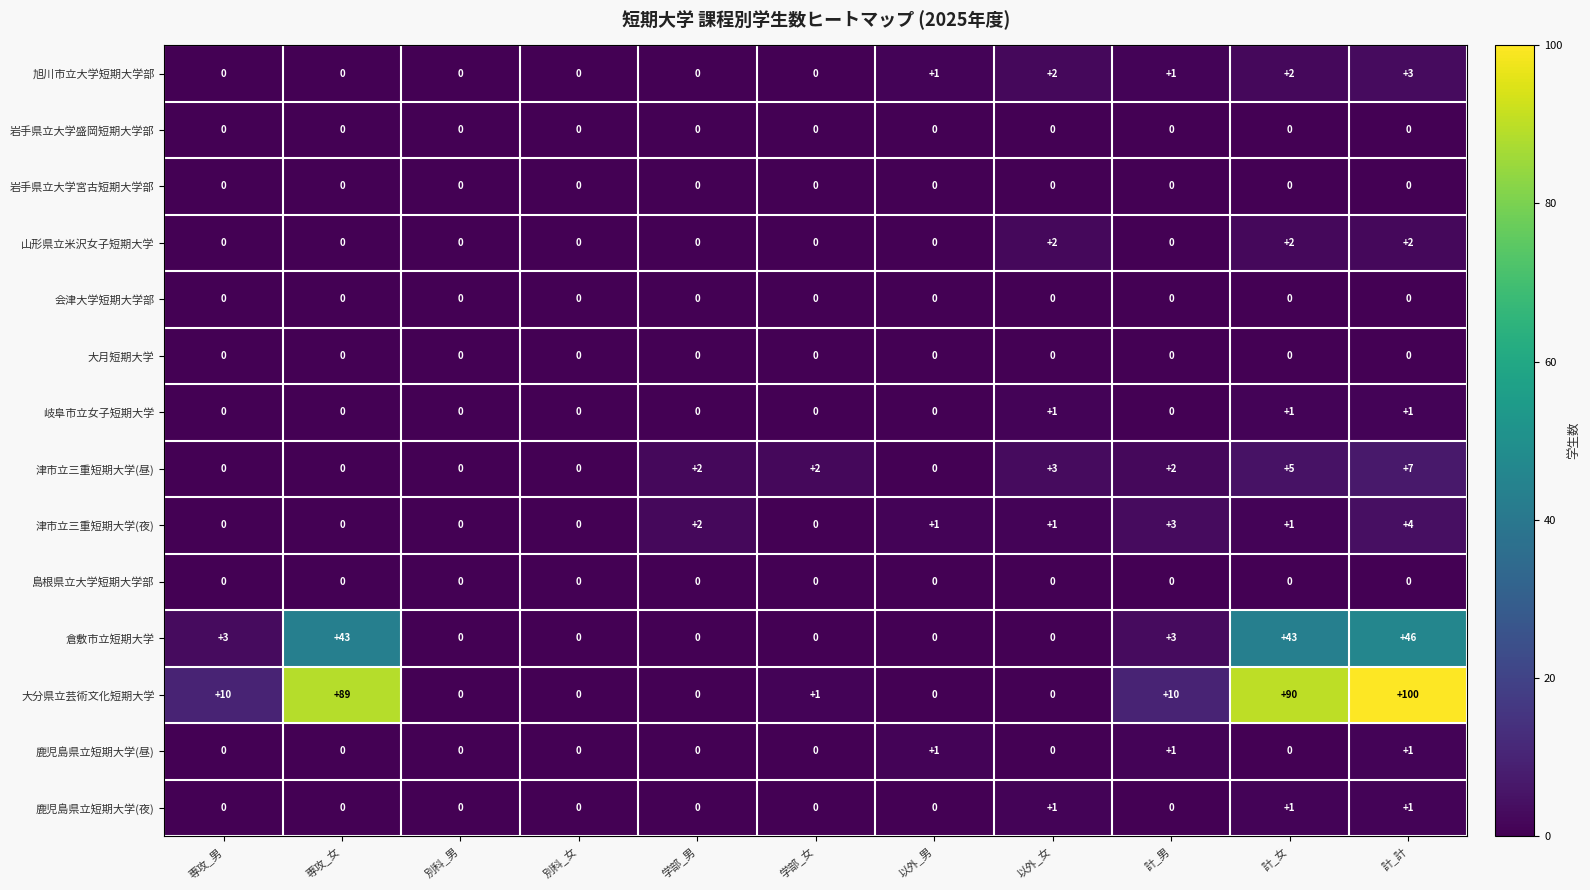

Which series changed the most between 以外_女 and 計_男?

大分県立芸術文化短期大学